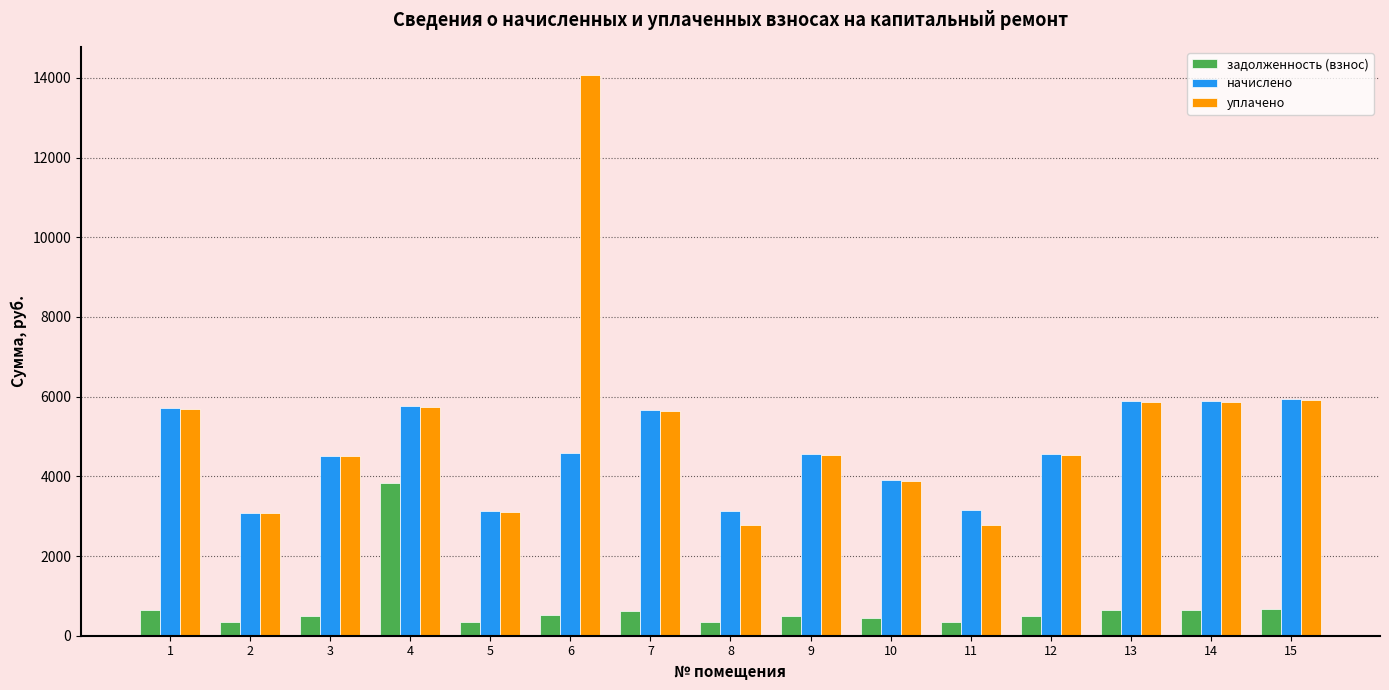

At how many categories does at least one series exceed 12852?

1